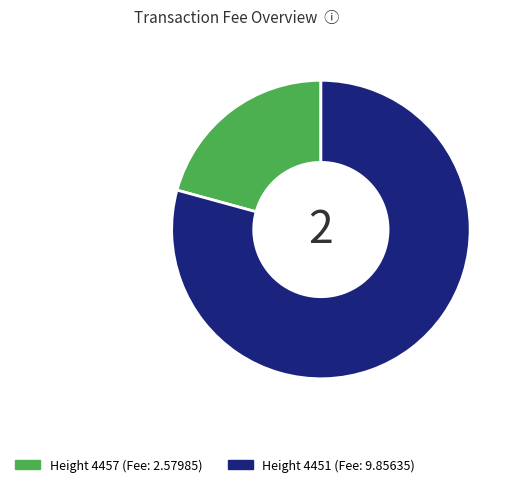

Does any single category account for the majority?

Yes